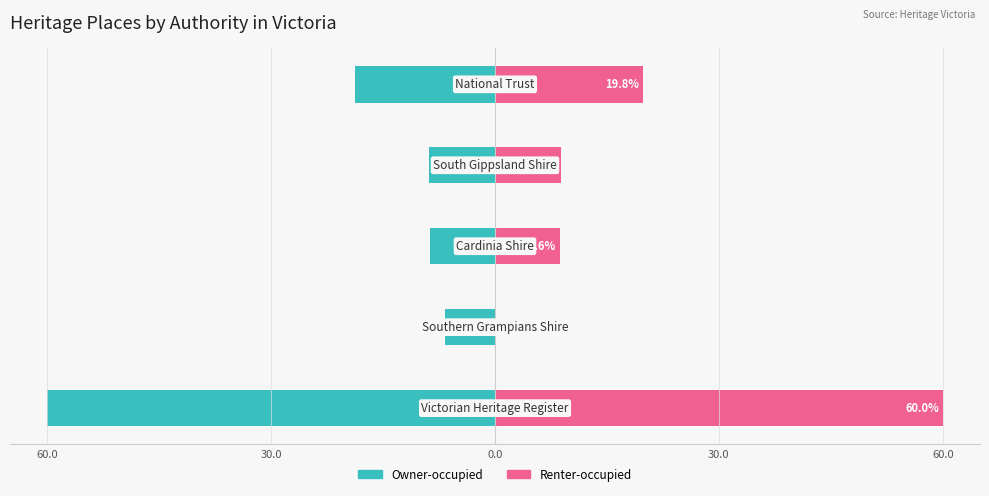

What are all the series names shown in the legend?

Owner-occupied, Renter-occupied